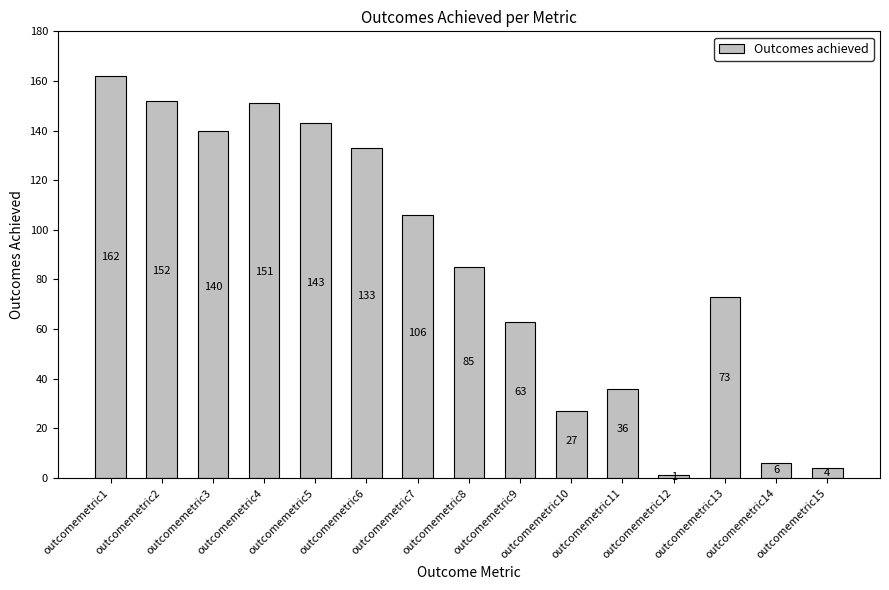

What is the average value?

85